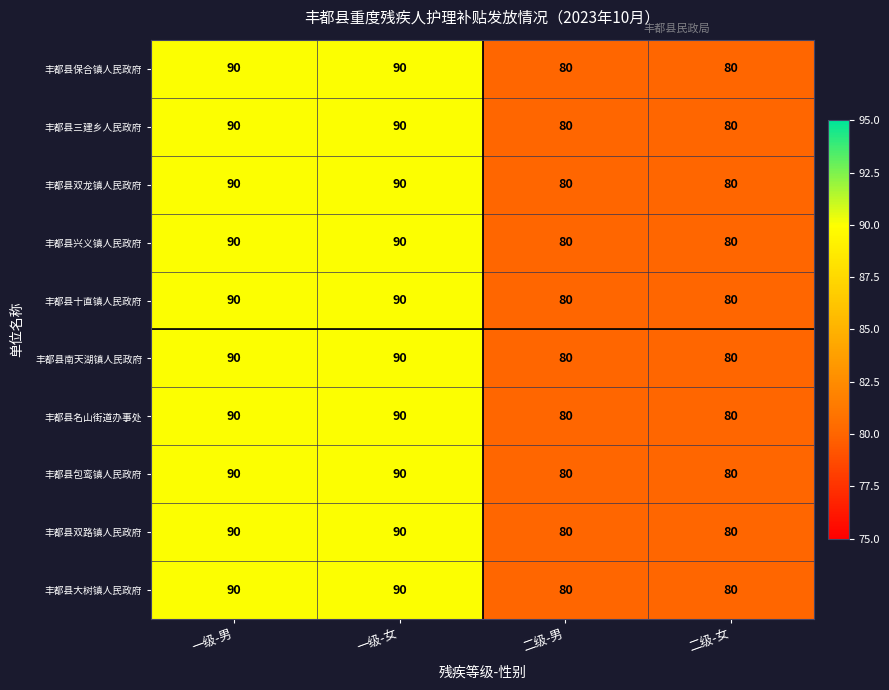

What is the average value of the 丰都县南天湖镇人民政府 series?

85